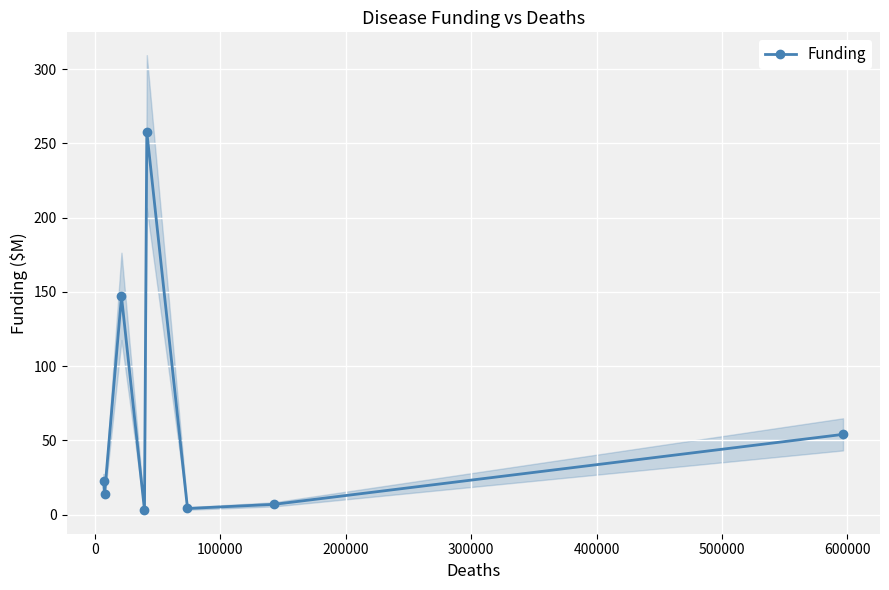

What is the value of the Funding point at the 3rd from the left?

147.0